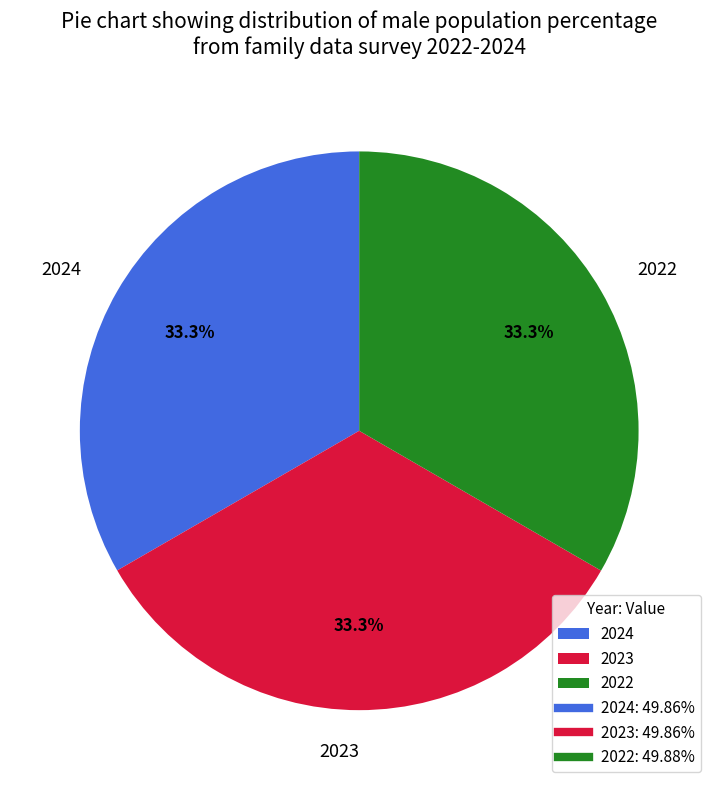

Is there any slice that represents more than half of the pie?

No